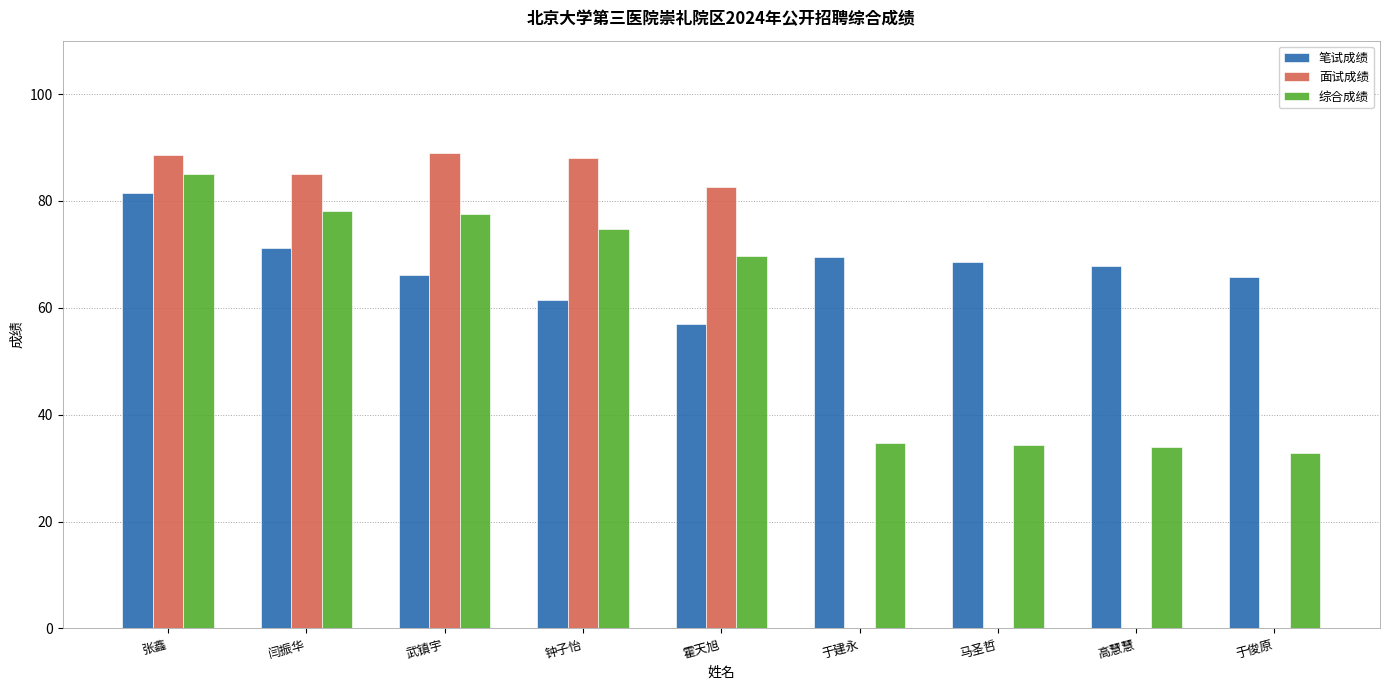

Between 张鑫 and 钟子怡, which series saw the biggest shift?

笔试成绩